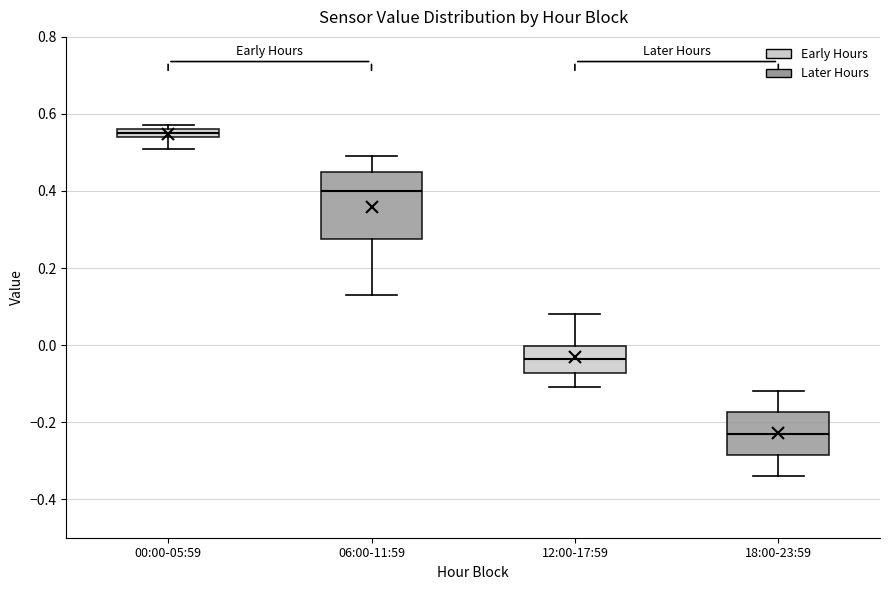

Where is the upper edge of the box for 18:00-23:59 on the y-axis? The values are not printed on the chart, so give them approximately, as read against the axis.

-0.18